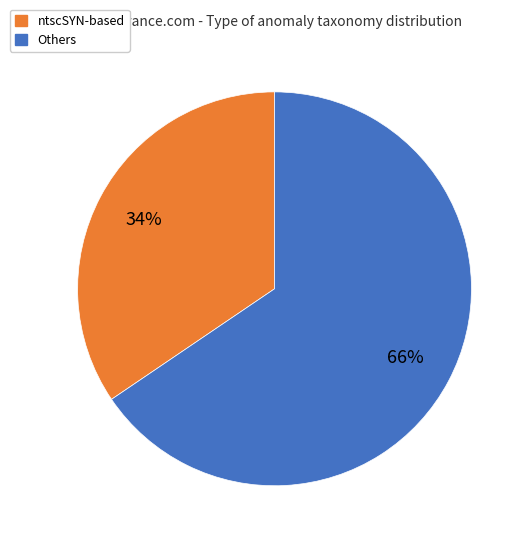

Is there a majority slice in this chart?

Yes